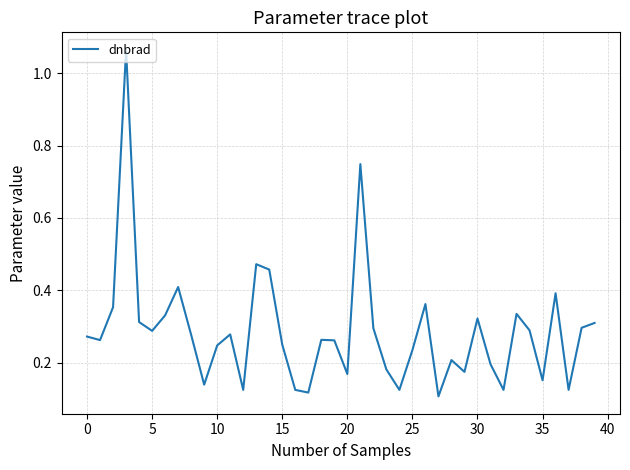

How many lines are shown in the chart?

1